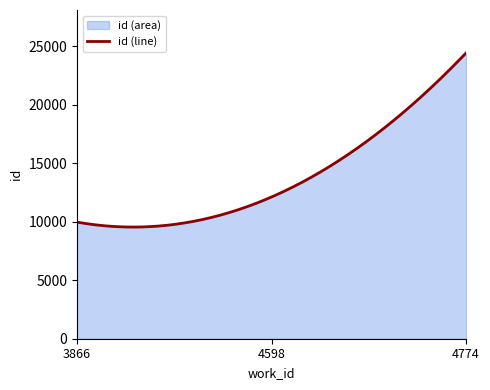

Where is the data nearest to the value 17191?

4598